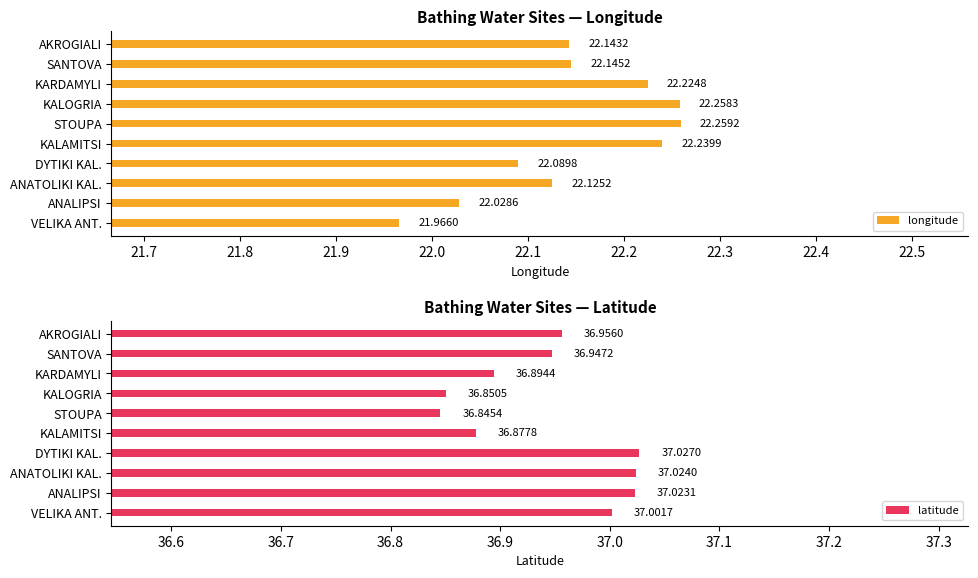

Rank the categories by longitude value from highest to lowest.

STOUPA, KALOGRIA, KALAMITSI, KARDAMYLI, SANTOVA, AKROGIALI, ANATOLIKI KAL., DYTIKI KAL., ANALIPSI, VELIKA ANT.